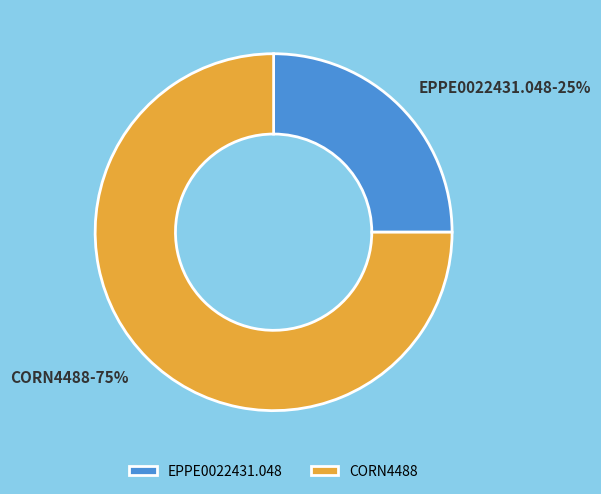

Rank the categories by value from highest to lowest.

CORN4488, EPPE0022431.048